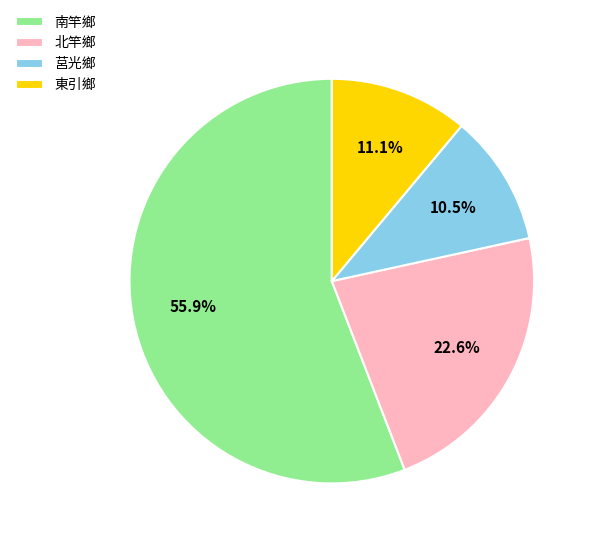

What is the ratio of the value at 南竿鄉 to the value at 莒光鄉?

5.3